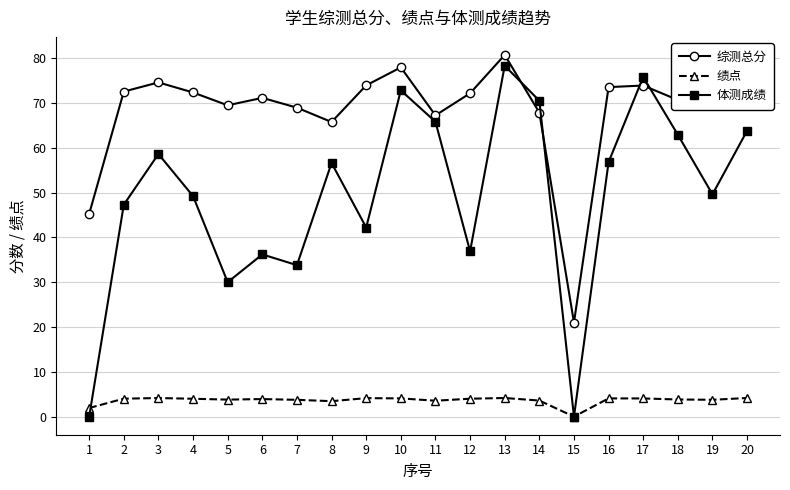

True or false: 综测总分 has more than 1 interior local peaks.

True